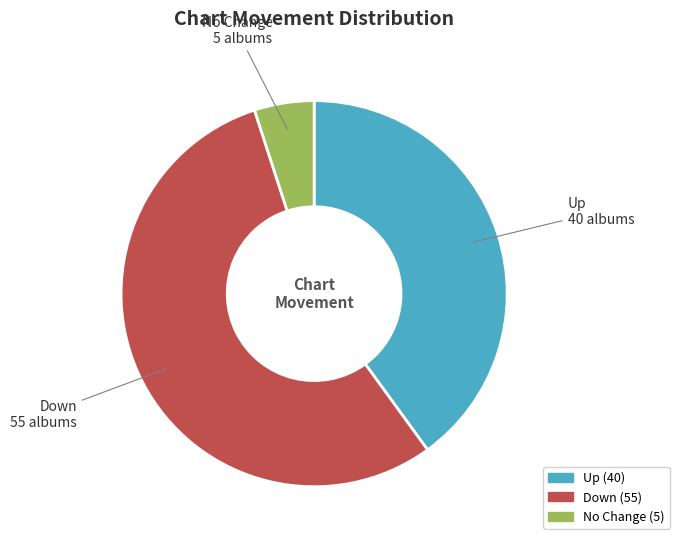

Is it true that Up is 50% of the pie?

False